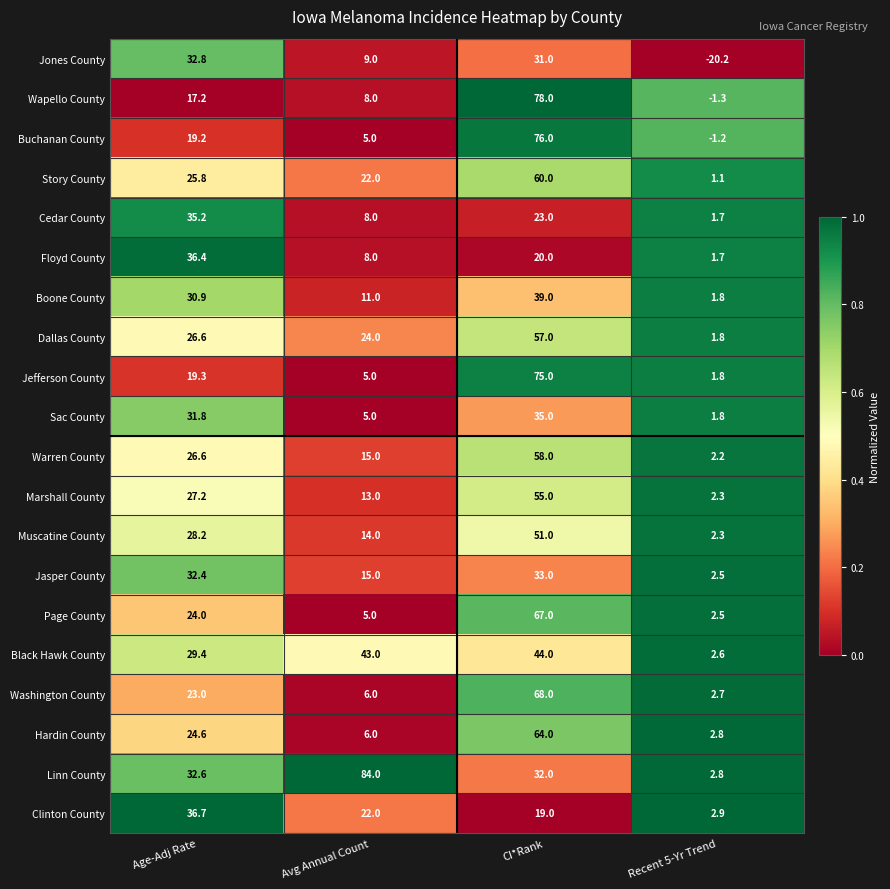

Is the value of Jefferson County at Avg Annual Count greater than the value of Black Hawk County at Age-Adj Rate?

No